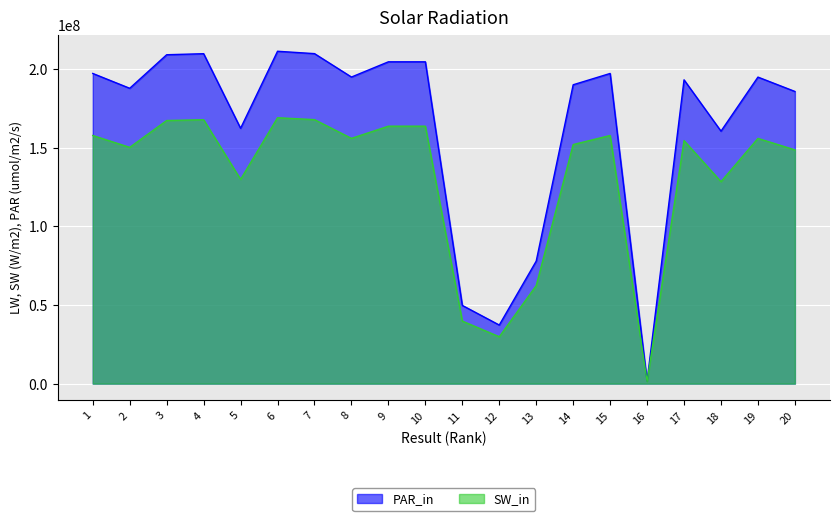

Which series has the largest range (max minus min)?

PAR_in